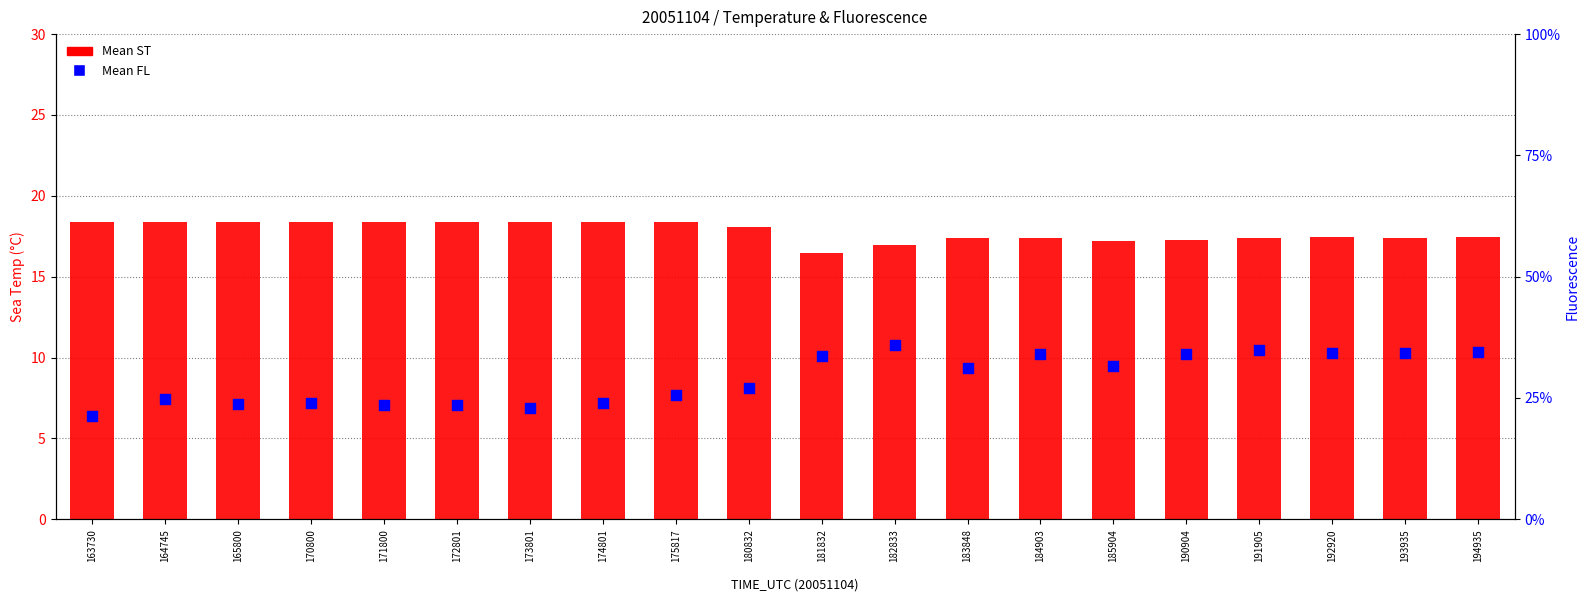

What are all the series names shown in the legend?

Mean ST, Mean FL